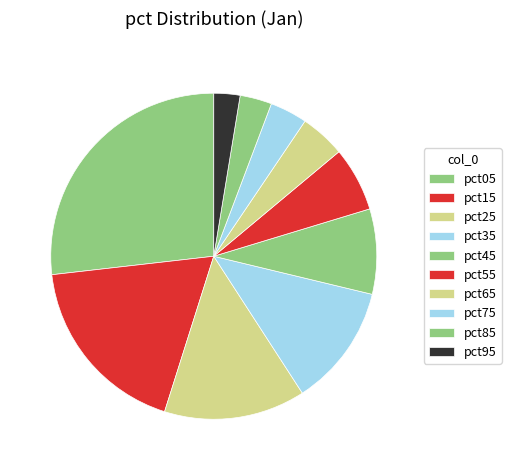

To the nearest percent, what is the combined percentage of pct75 and pct25?

18%